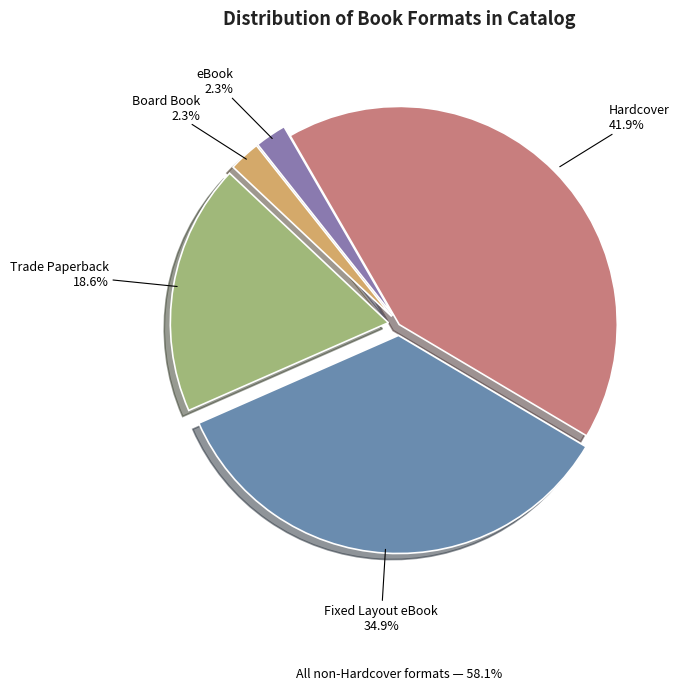

To the nearest percent, what is the combined percentage of Trade Paperback and Board Book?

21%